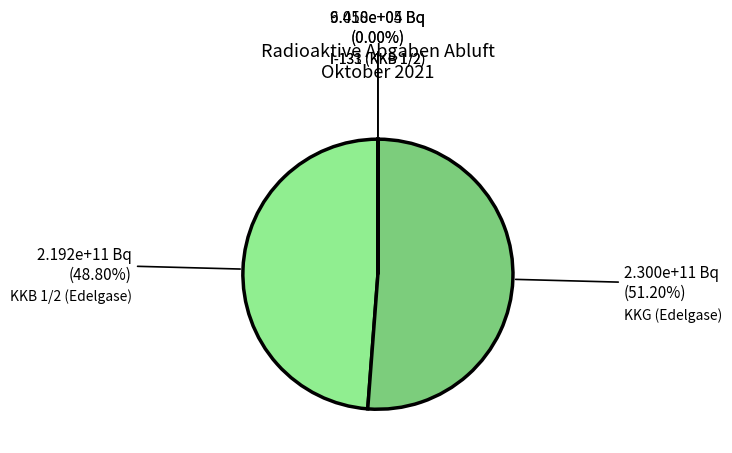

Is there a majority slice in this chart?

Yes